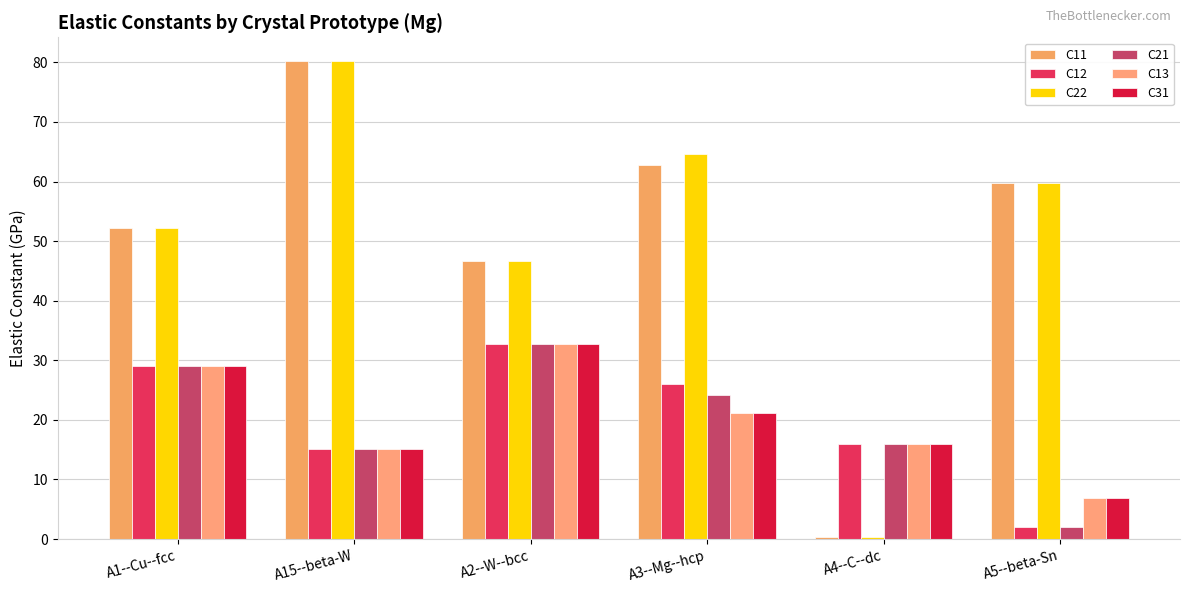

What is the value of the C22 bar at the 4th from the left?

64.6